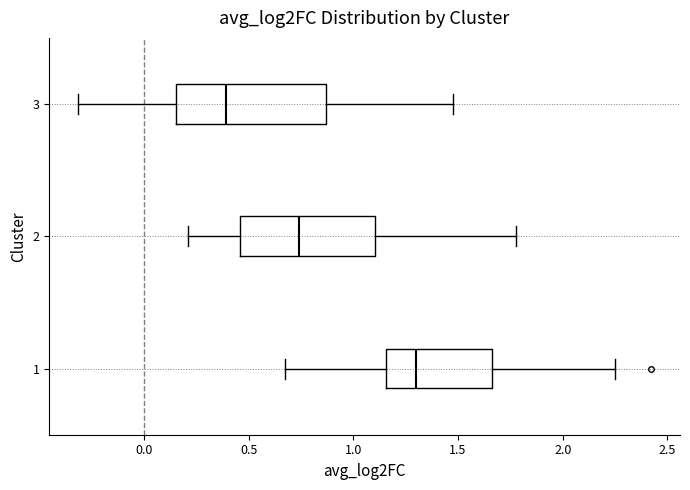

Where is the left edge of the box at y = 3 on the x-axis? The values are not printed on the chart, so give them approximately, as read against the axis.

0.15